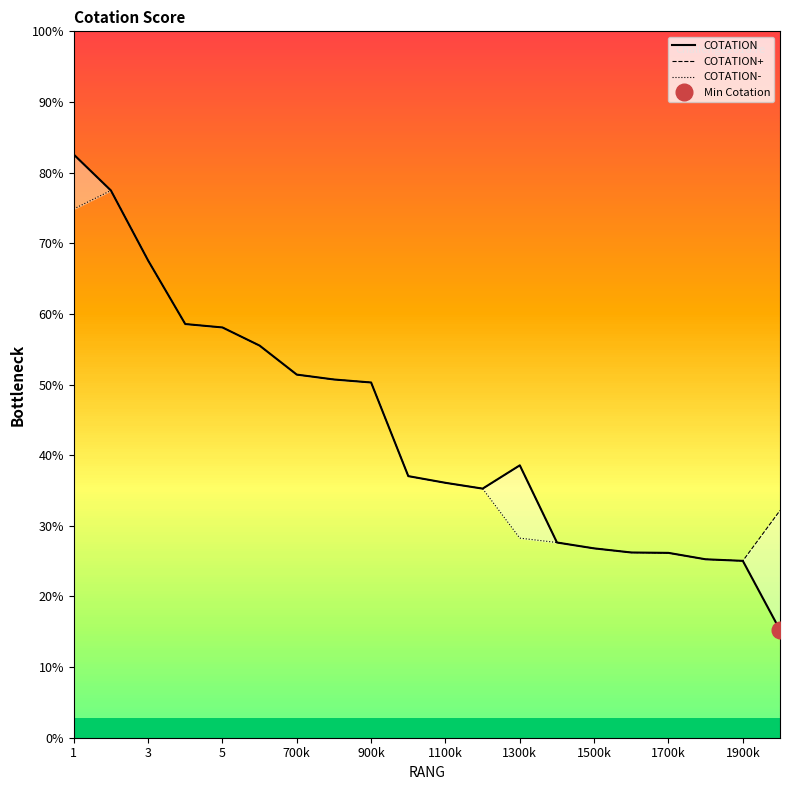

In COTATION, how many points are higher than both neighbors (excluding endpoints)?

1